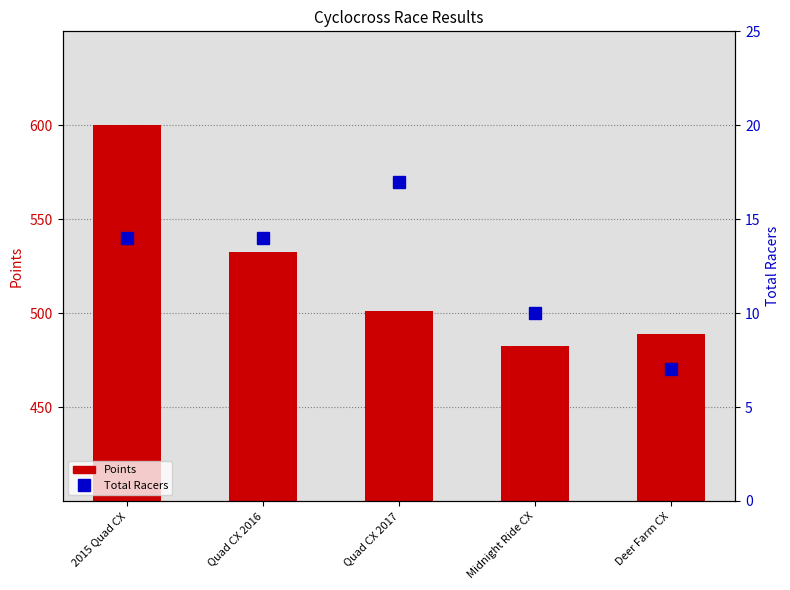

At how many categories does at least one series exceed 578?

1